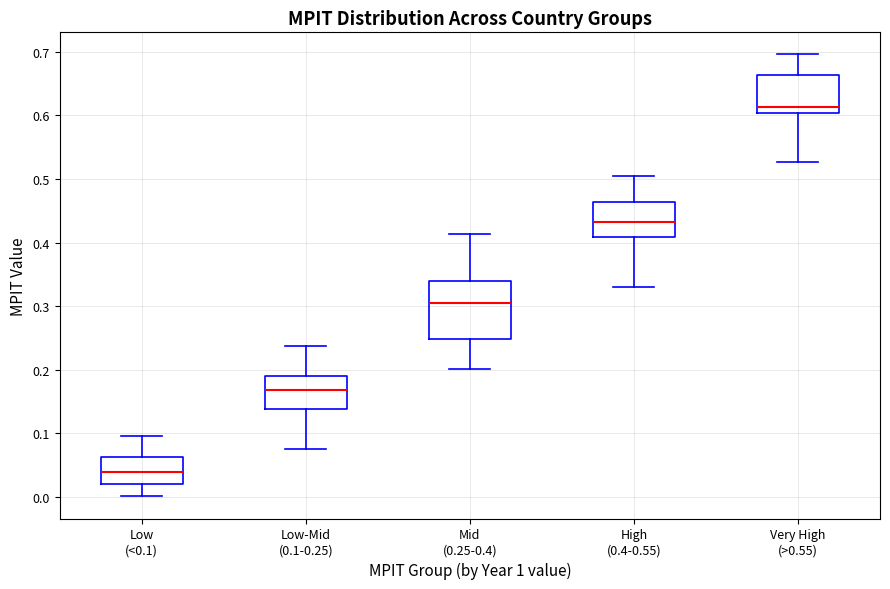

Which box's median line is the highest?

Very High (>0.55)